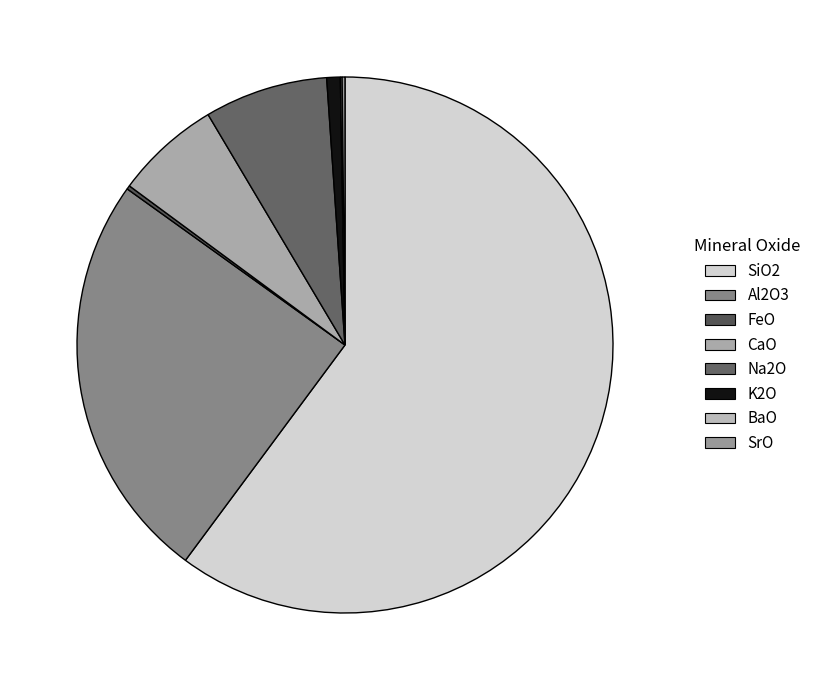

The BaO slice represents 0% of the pie. True or false?

True